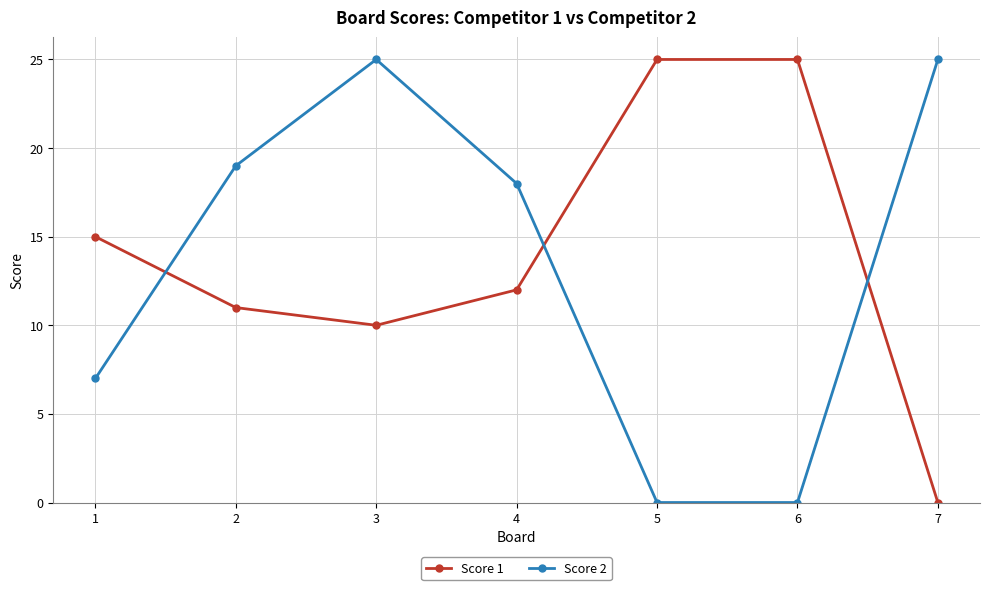

The value of Score 2 at 4 is 18. True or false?

True